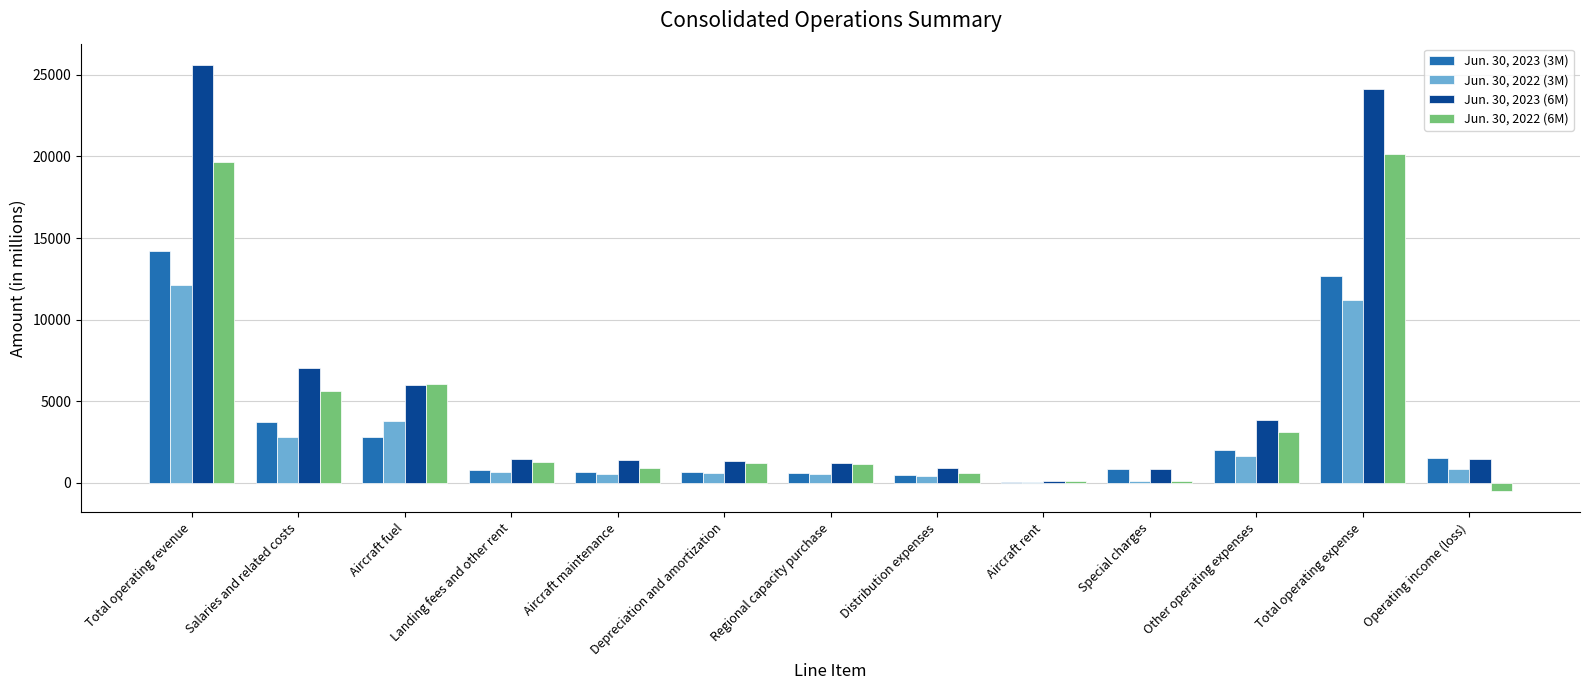

The value of Jun. 30, 2022 (6M) at Salaries and related costs is 3727. True or false?

False